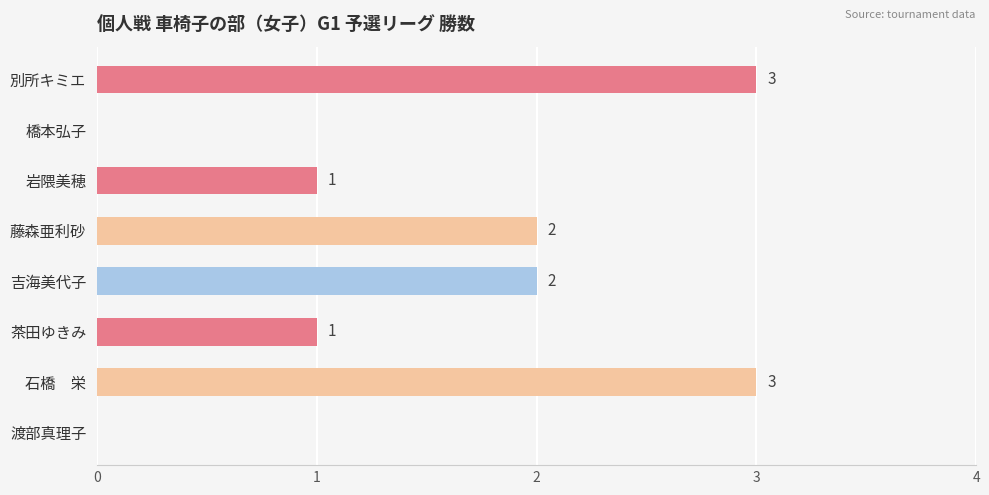

The value at 渡部真理子 is 0. True or false?

True